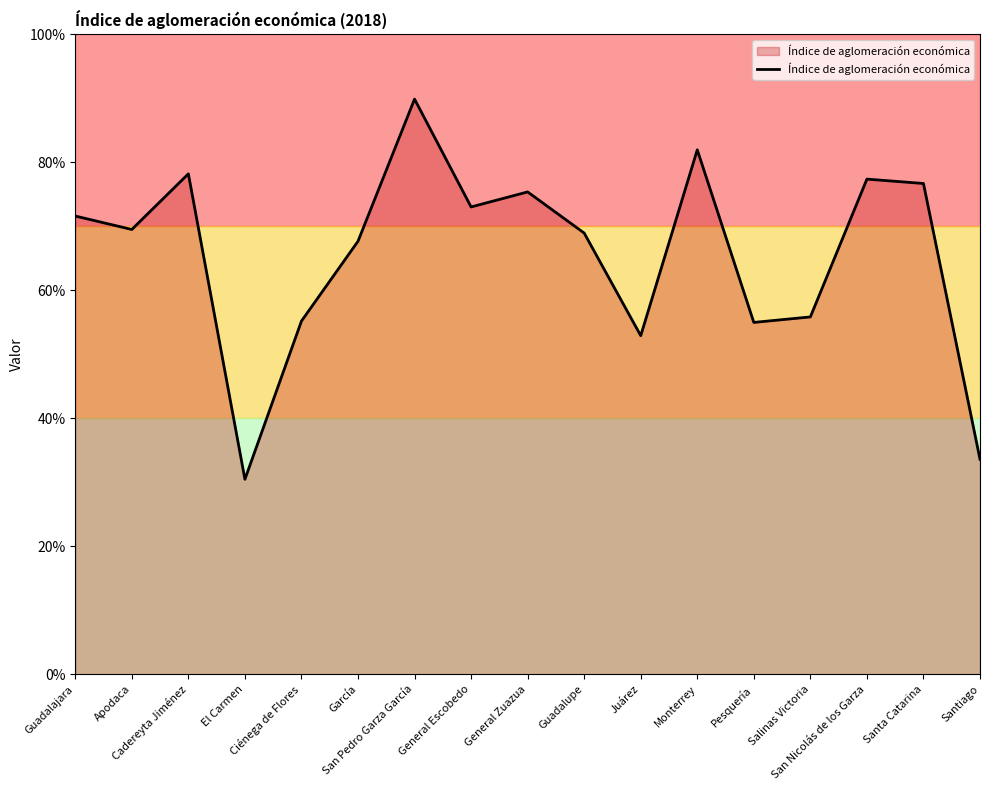

Where is the first local minimum?

Apodaca